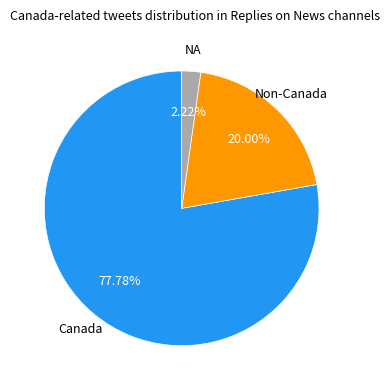

Is there a majority slice in this chart?

Yes